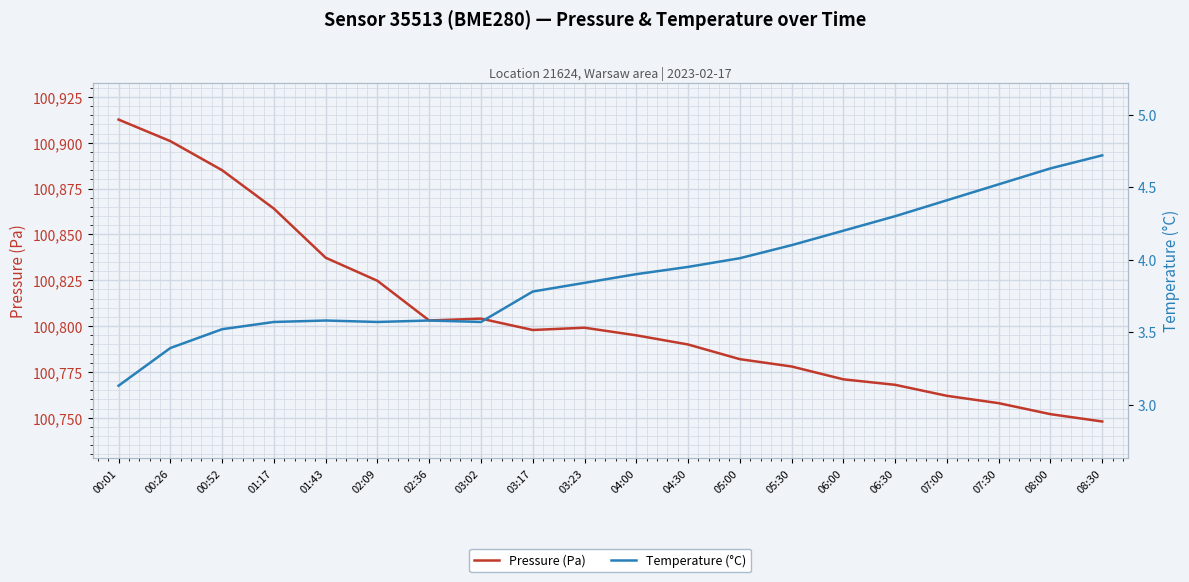

True or false: temperature and pressure intersect in this chart.

False